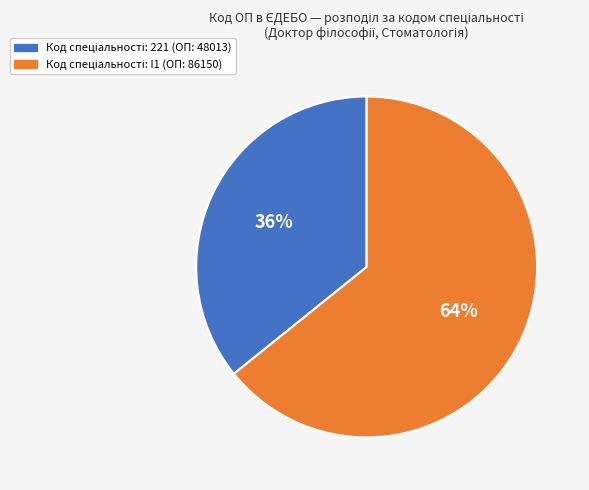

Is there any slice that represents more than half of the pie?

Yes